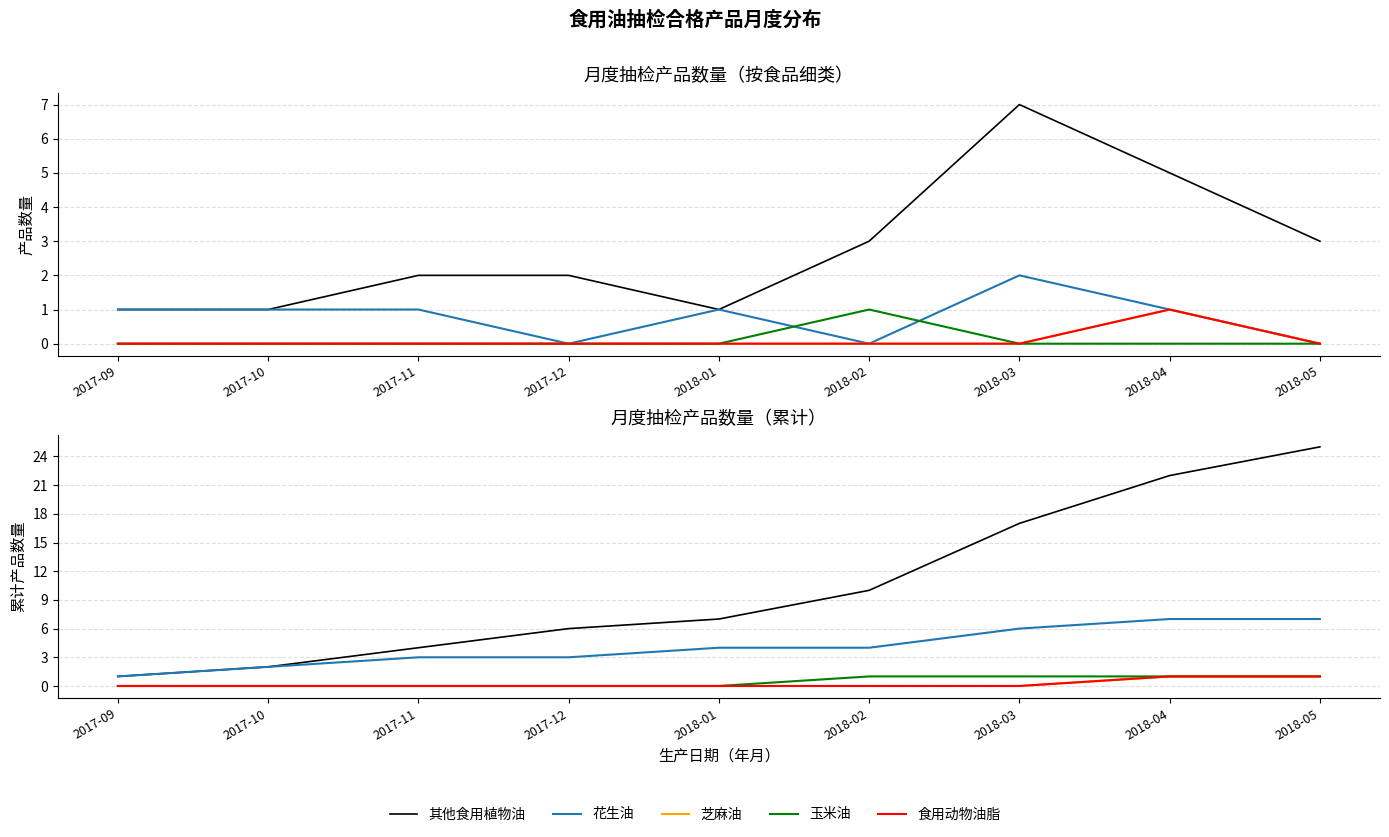

Does the chart display data point markers on the line(s)?

No